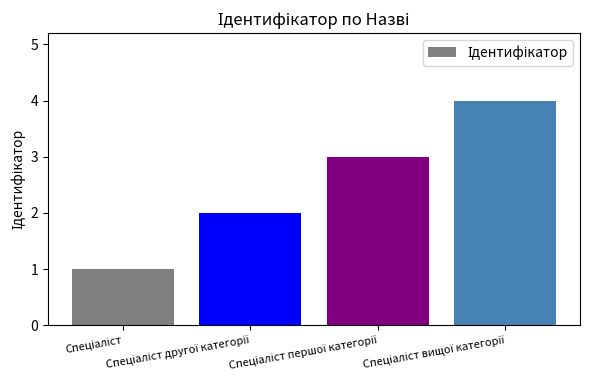

What is the greatest value displayed?

4